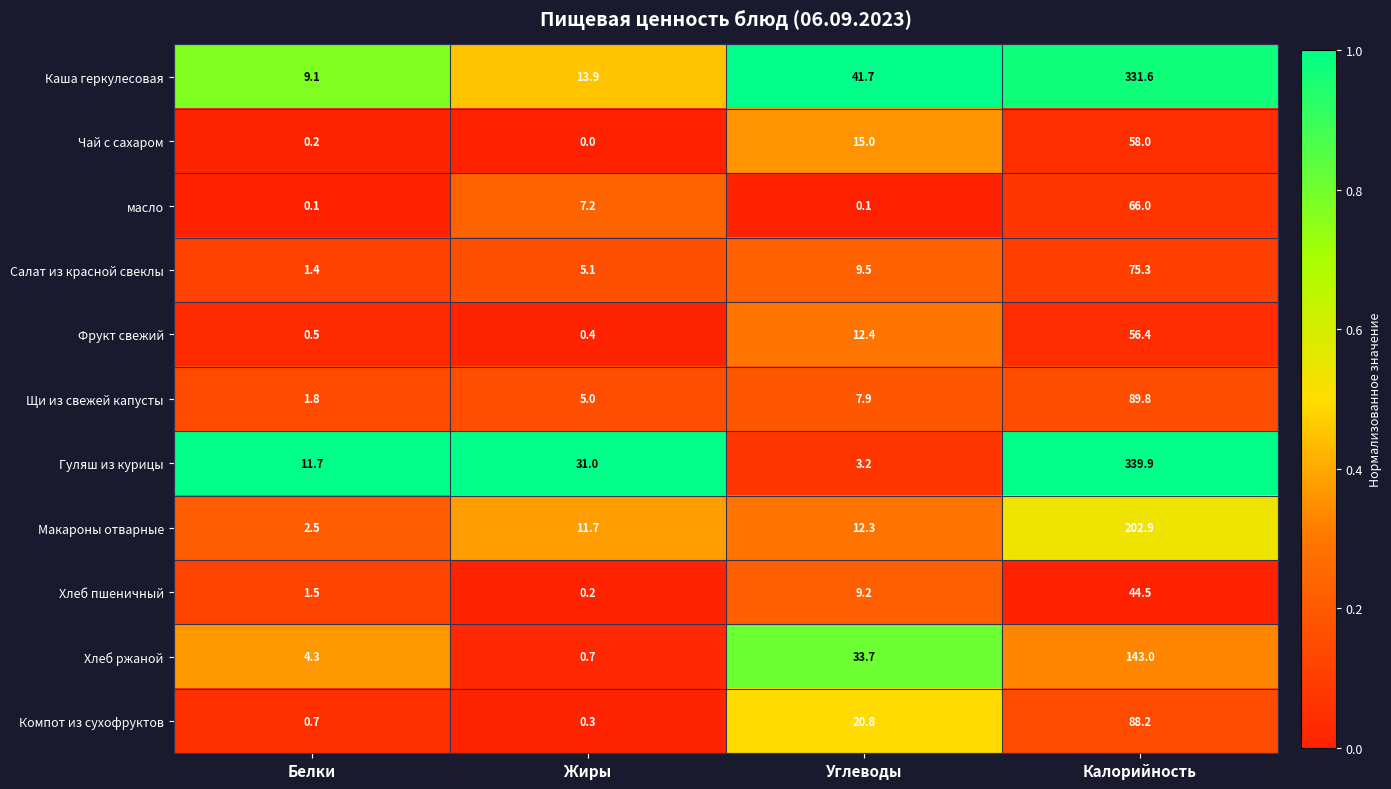

At which label is Фрукт свежий closest to 28?

Углеводы